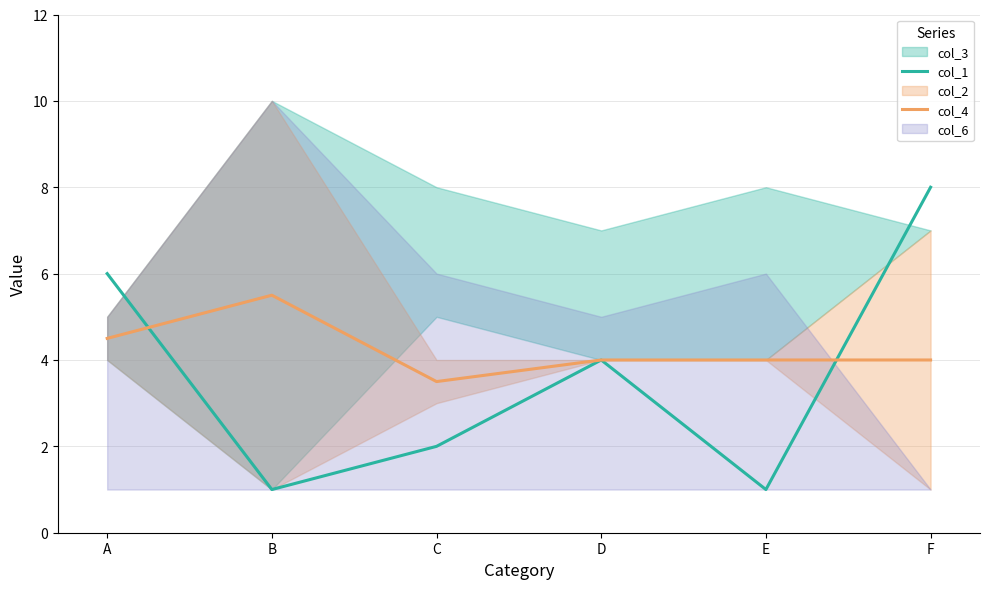

Is it true that col_1 equals 8.5 at A?

False